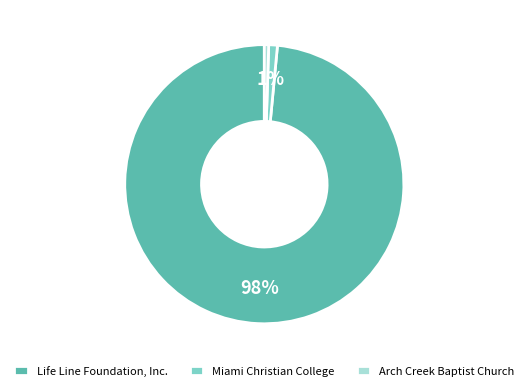

Combined, do Life Line Foundation, Inc. and Arch Creek Baptist Church account for over 50%?

Yes